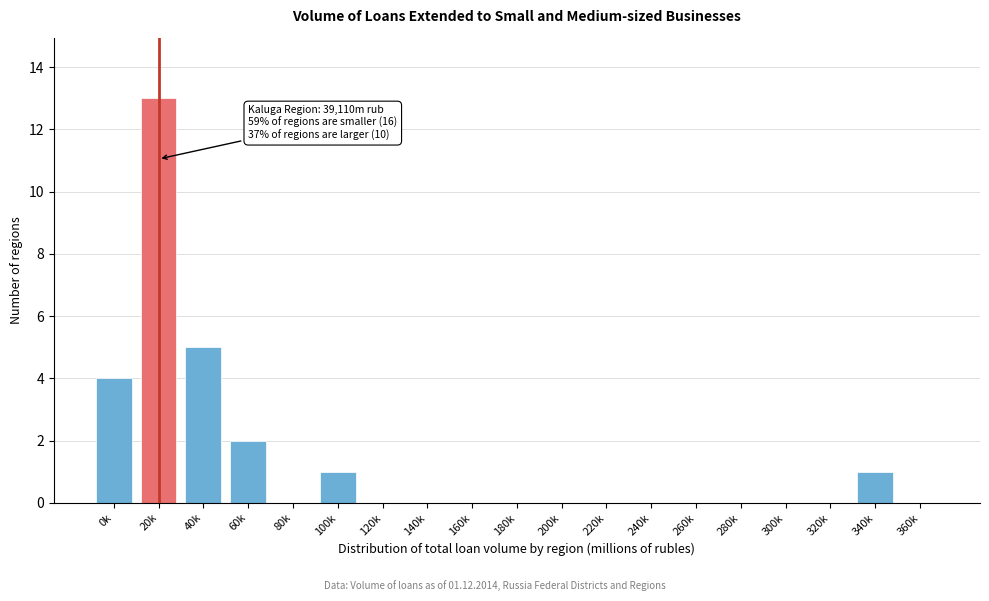

Reading right to left, list all the values displayed in this chart.

360k=0	340k=1	320k=0	300k=0	280k=0	260k=0	240k=0	220k=0	200k=0	180k=0	160k=0	140k=0	120k=0	100k=1	80k=0	60k=2	40k=5	20k=13	0k=4